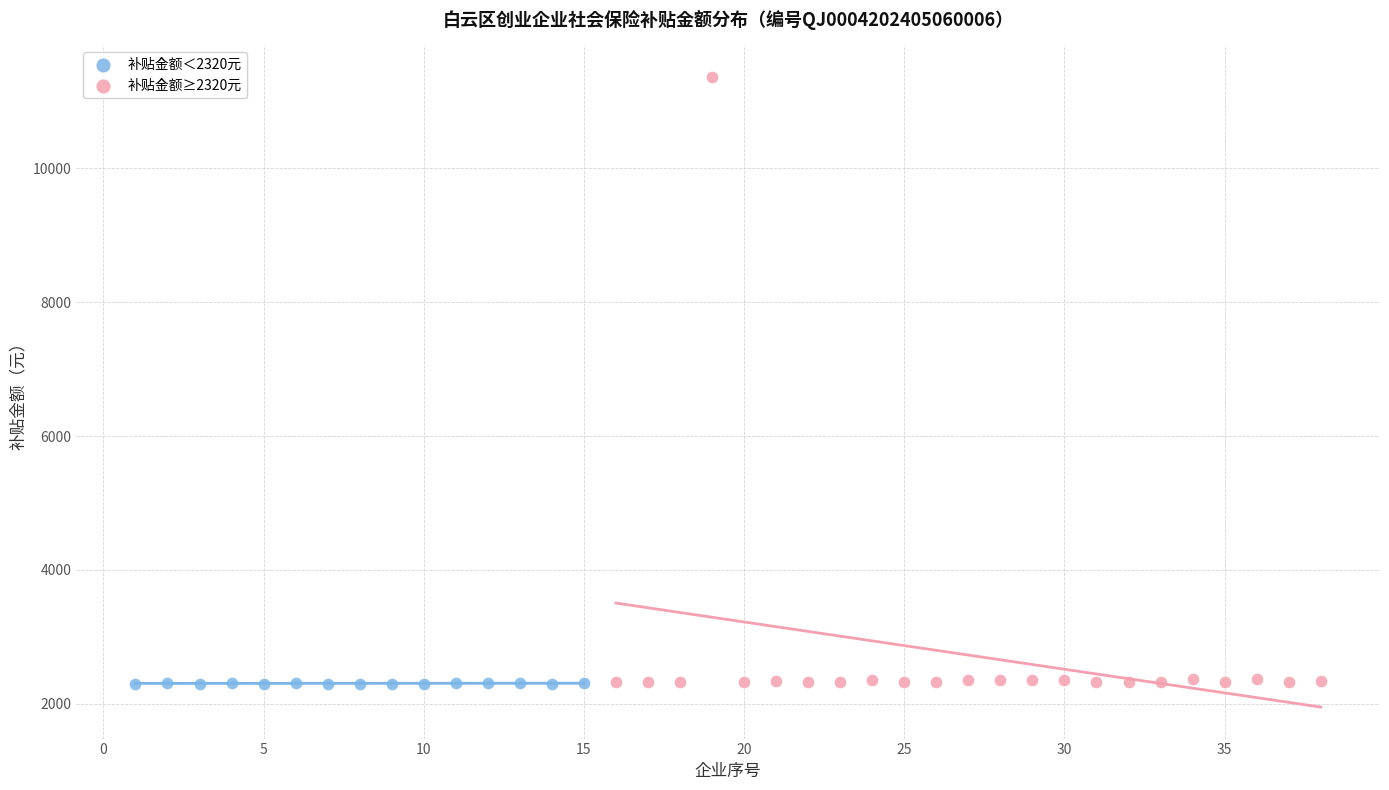

Which series has the widest spread of Y values?

补贴金额≥2320元